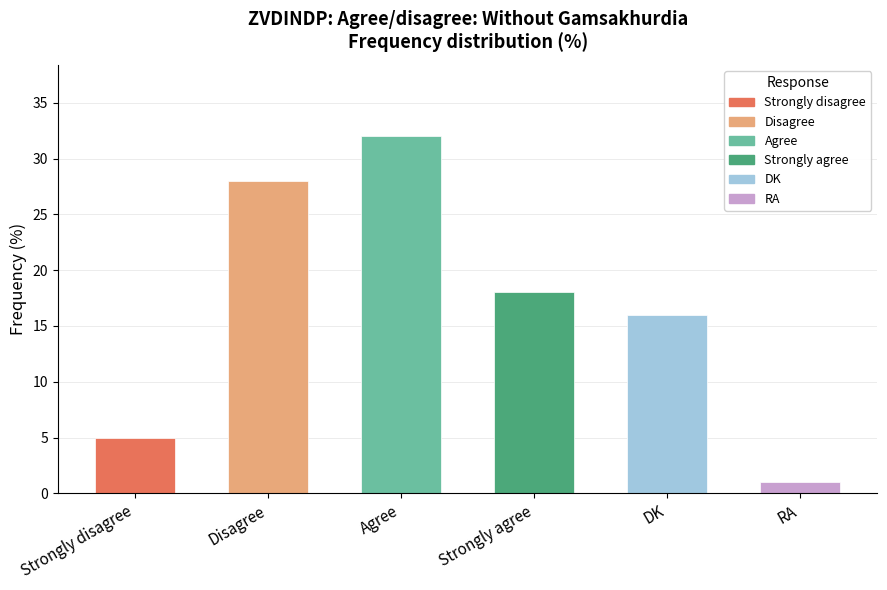

What is the label of the 6th bar from the left?

RA